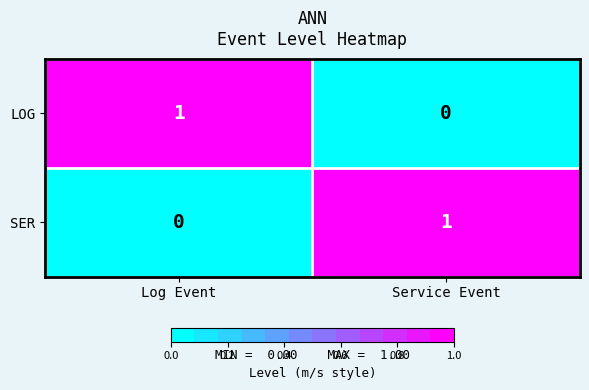

Reading right to left, what are all the values shown in this chart?

LOG: 0	1
SER: 1	0